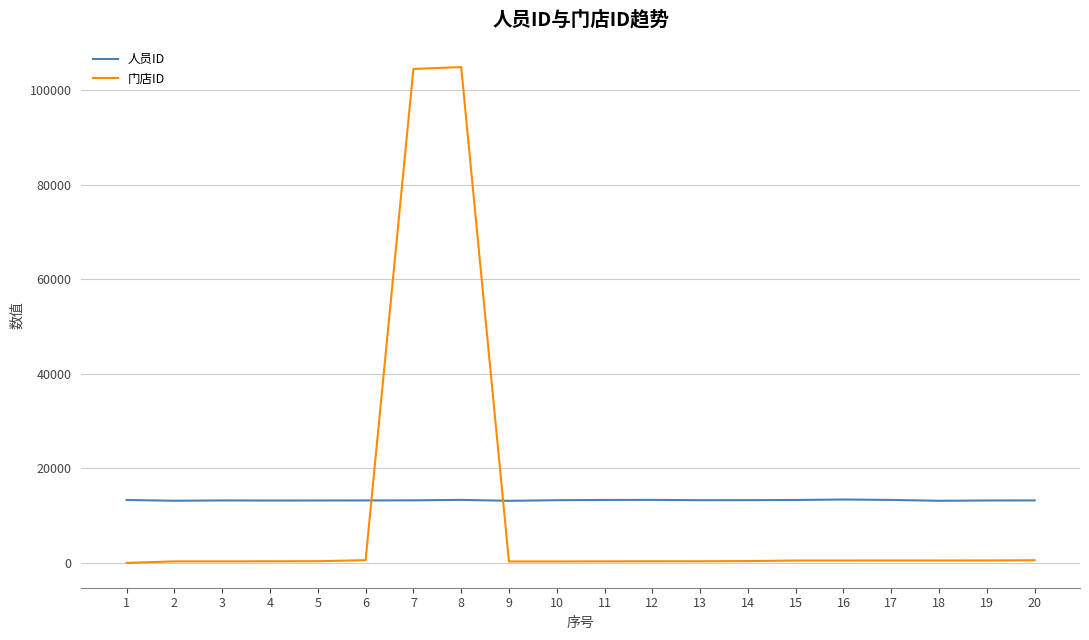

Rank the series by their maximum value, from highest to lowest.

门店ID, 人员ID